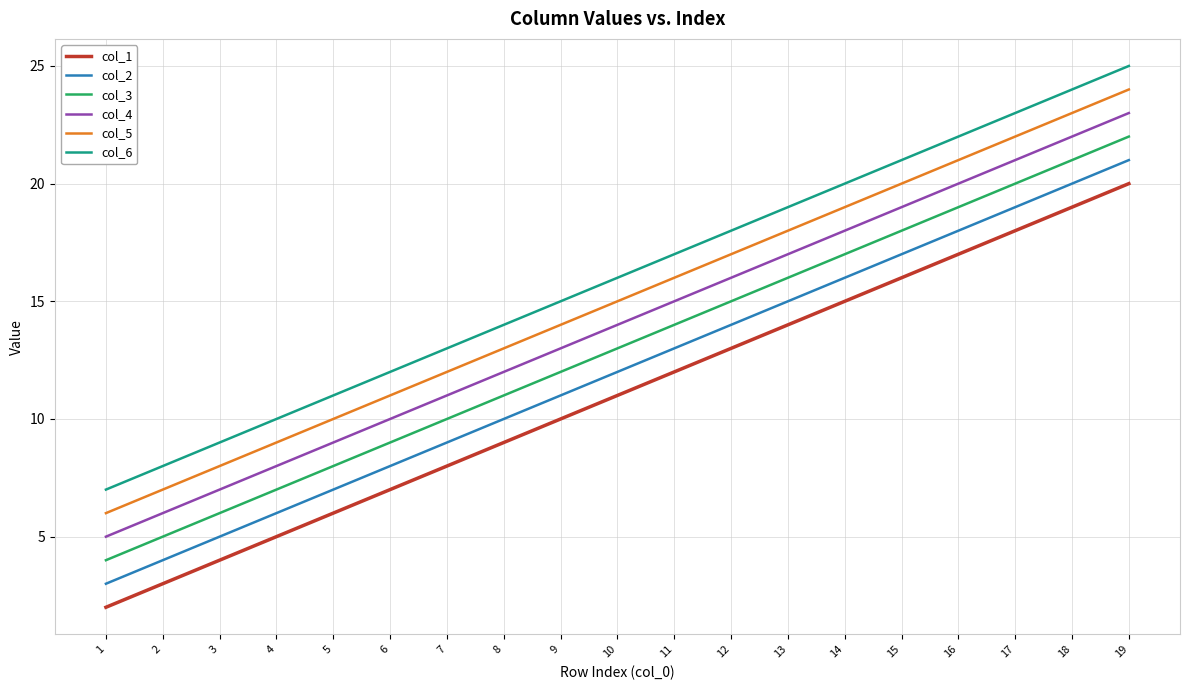

Rank the series by their maximum value, from lowest to highest.

col_1, col_2, col_3, col_4, col_5, col_6